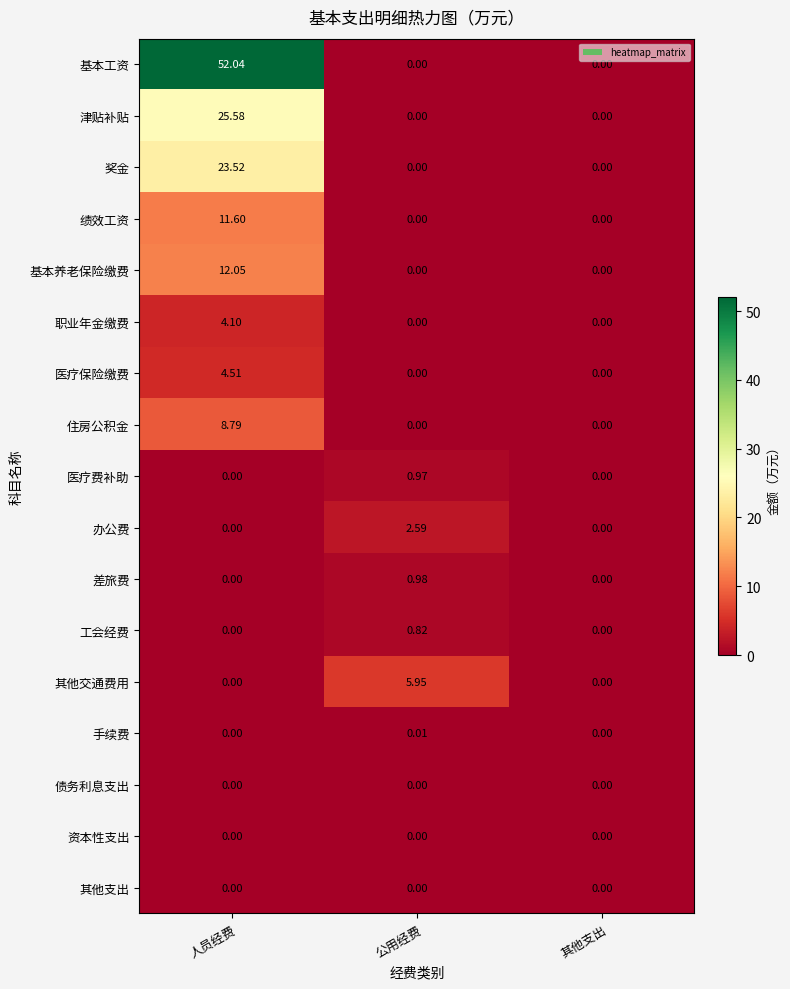

At which category is the sum across all series the highest?

人员经费